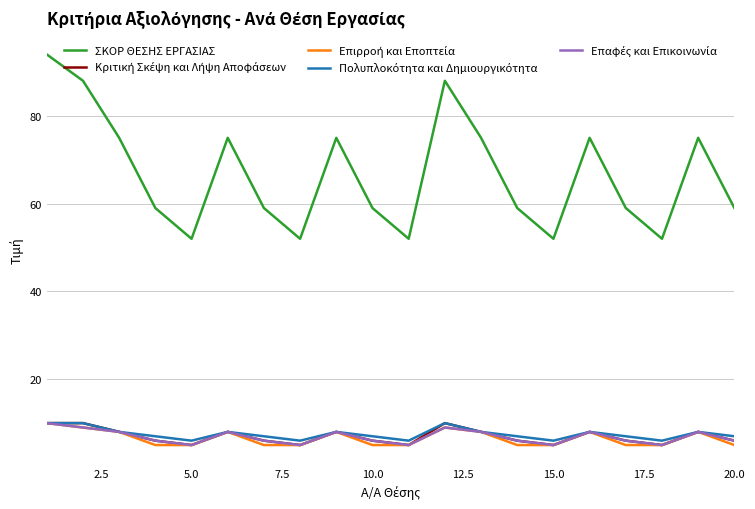

Which series has the largest total across all categories?

ΣΚΟΡ ΘΕΣΗΣ ΕΡΓΑΣΙΑΣ